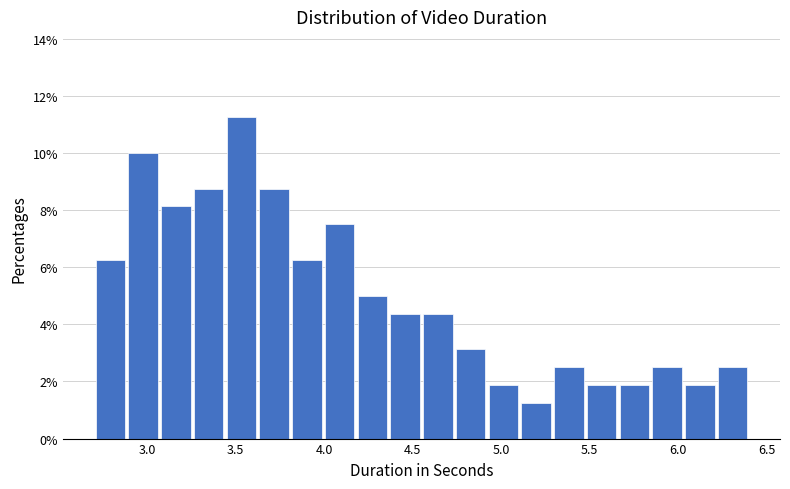

Read against the x-axis, roughly where is the centre of the tallest bar?

3.55